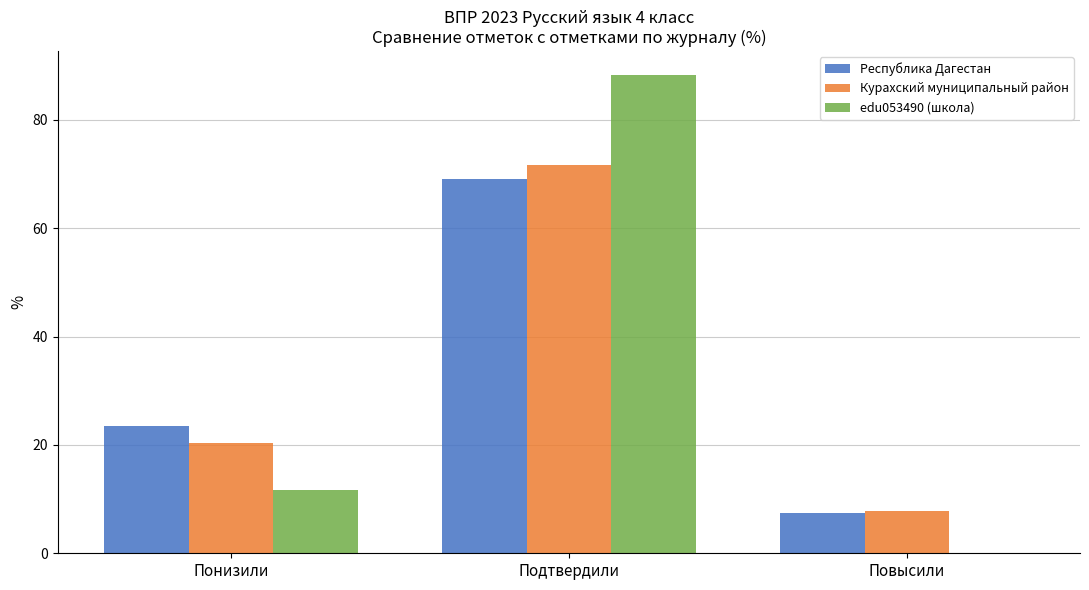

Is the value of Республика Дагестан at Повысили greater than the value of edu053490 (школа) at Подтвердили?

No